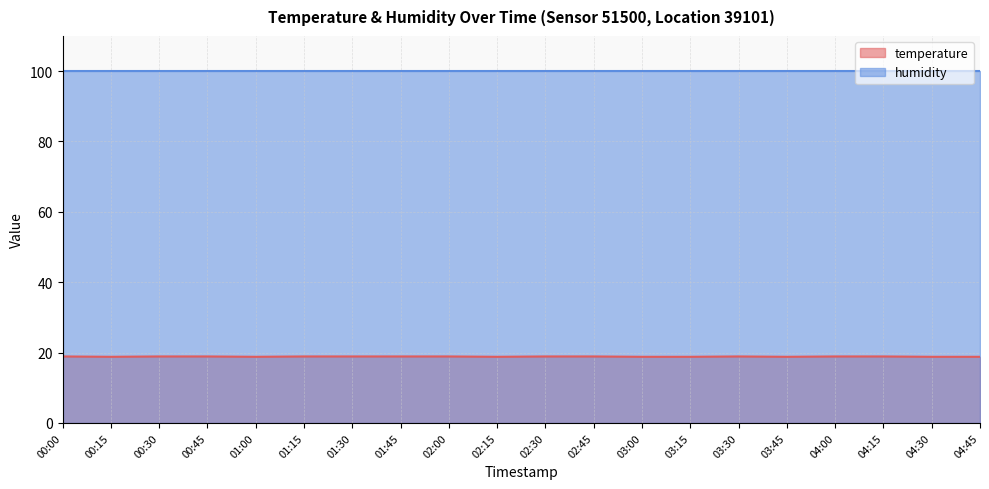

What position from the right is 01:00?

16